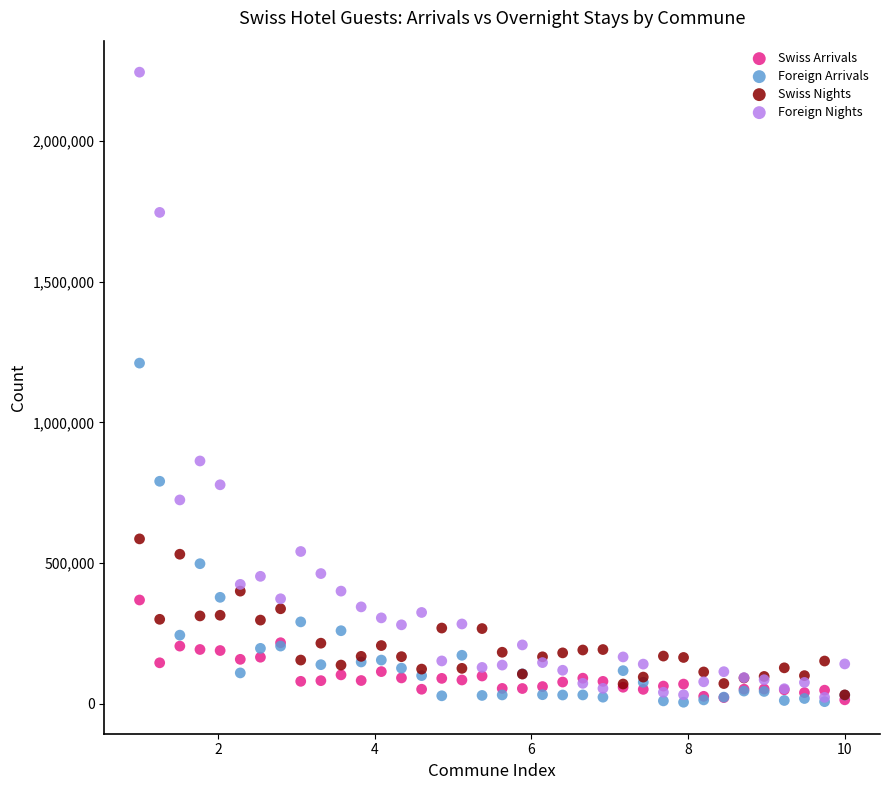

Across all series, what Y value is closest to 1125004?

1210533